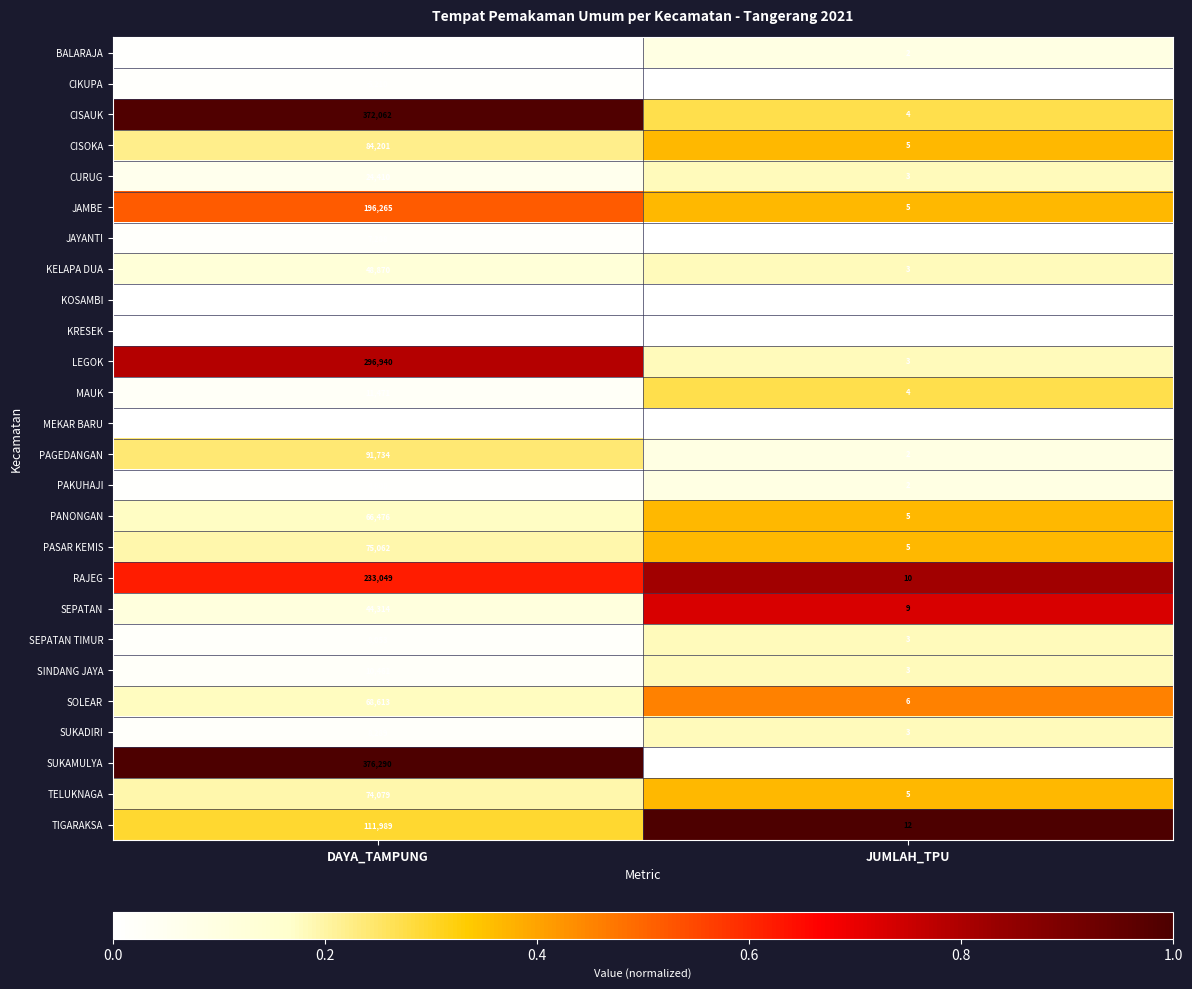

Which category has the highest value across all series?

DAYA_TAMPUNG